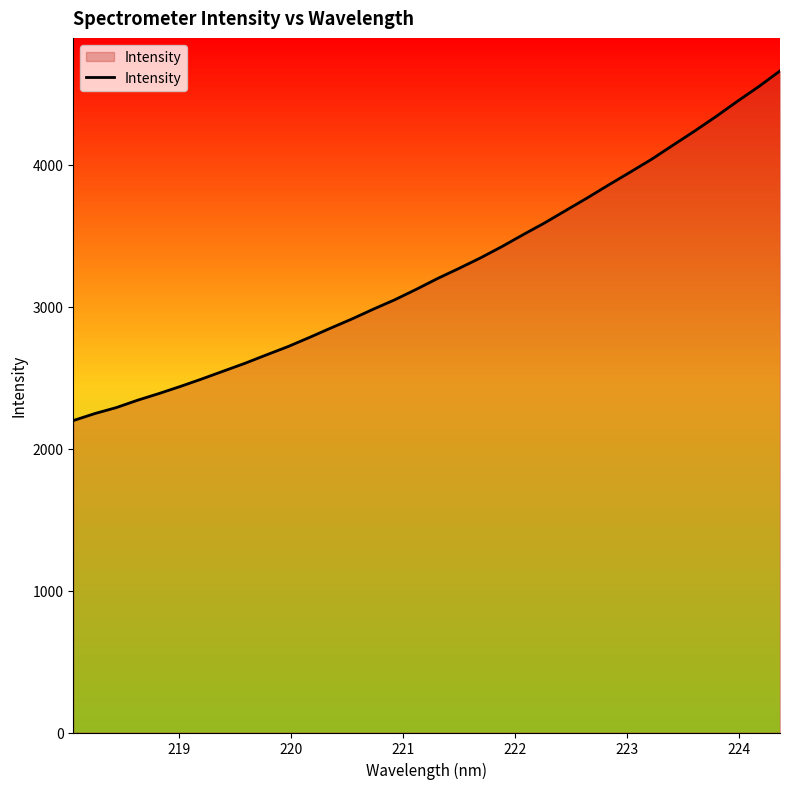

What is the smallest value displayed?

2197.0